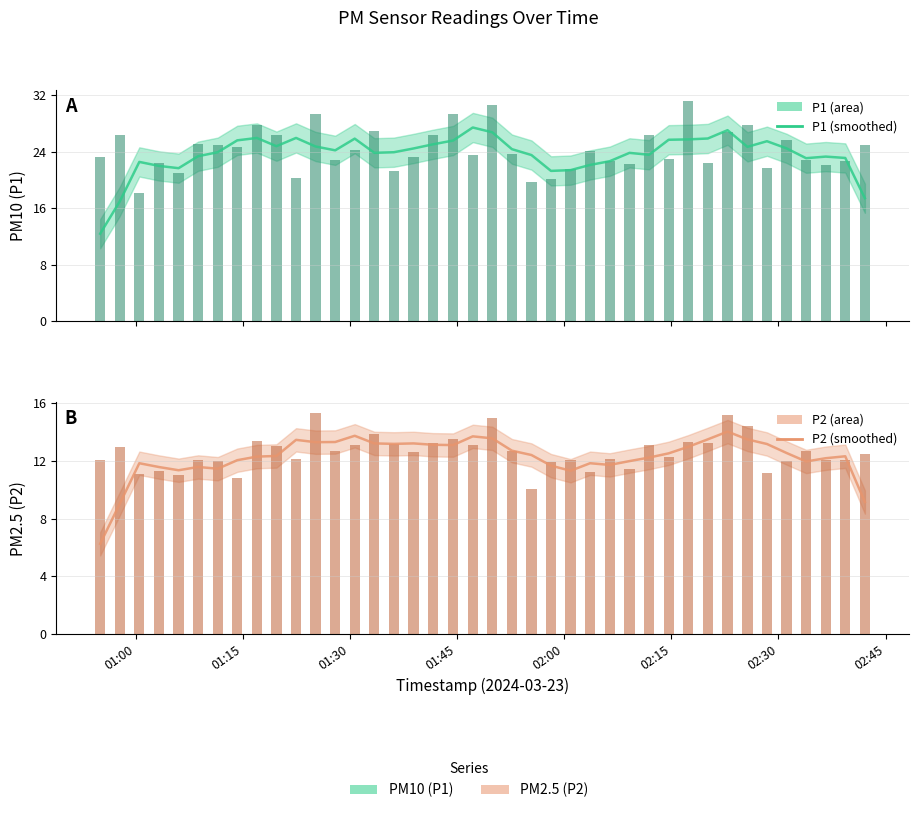

Is it true that P2 equals 3.4 at 37?

False